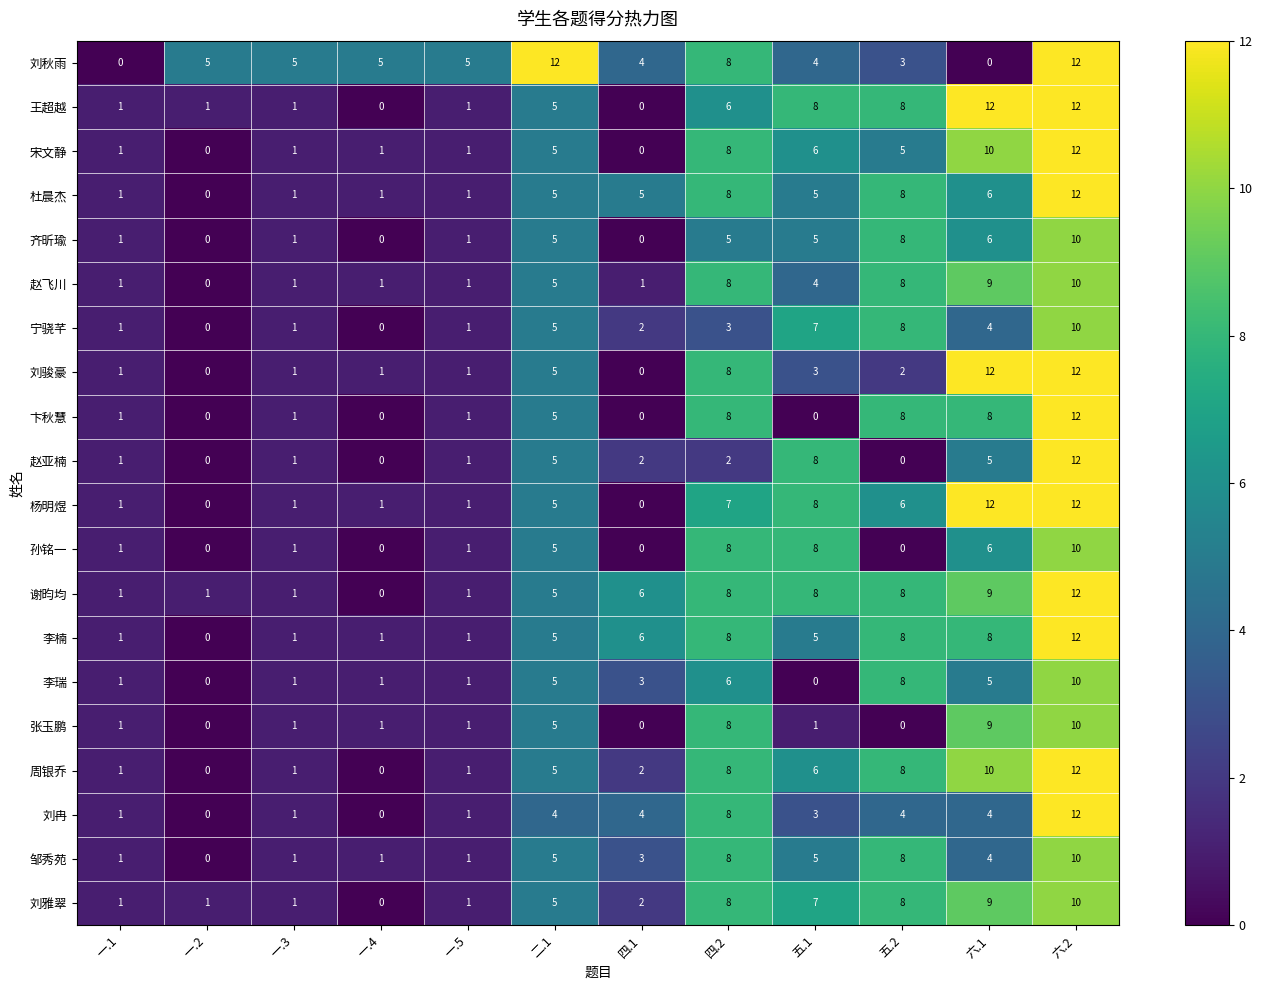

True or false: 杨明煜 has a value of 6 at 五.2.

True